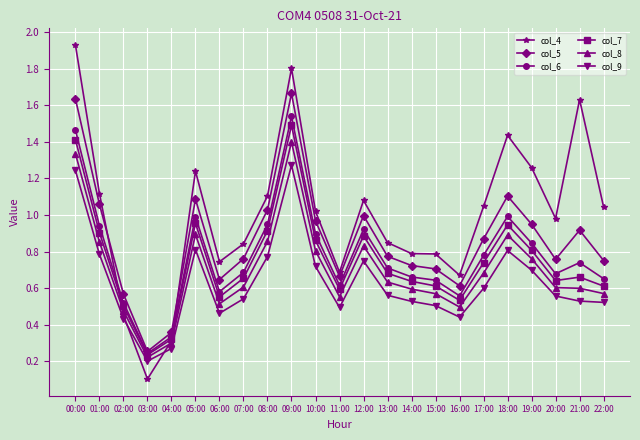

Is this an area chart (filled region under the line)?

No